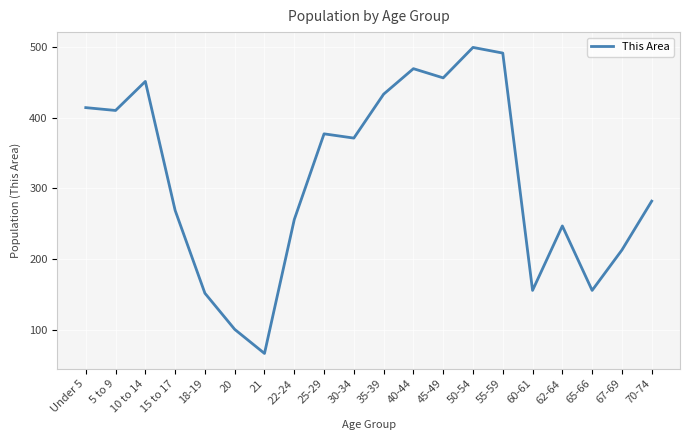

Where is the first local maximum?

10 to 14